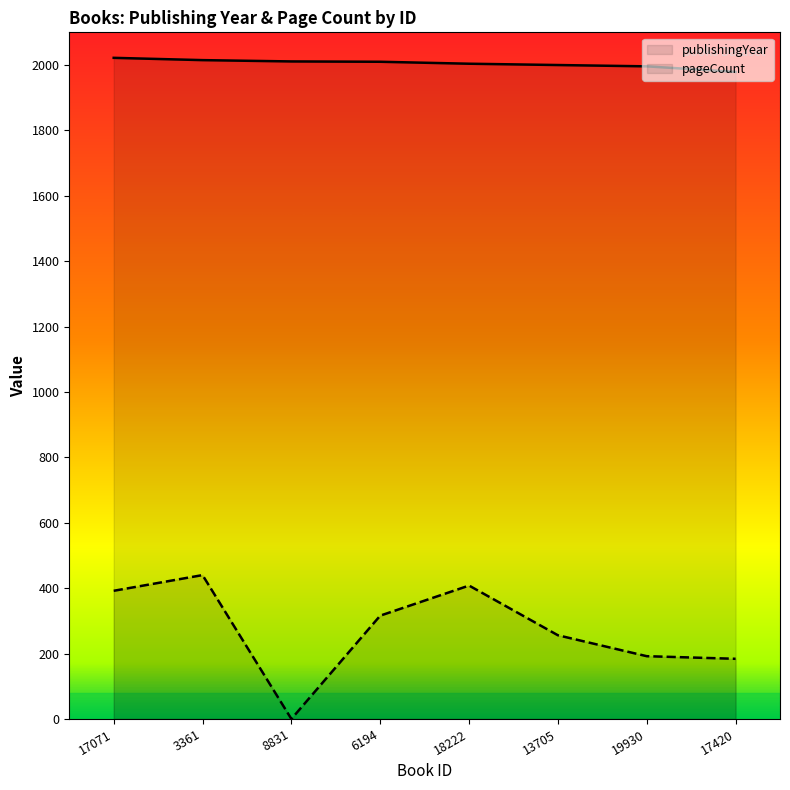

What is the sum of the pageCount values at 19930 and 18222?

600